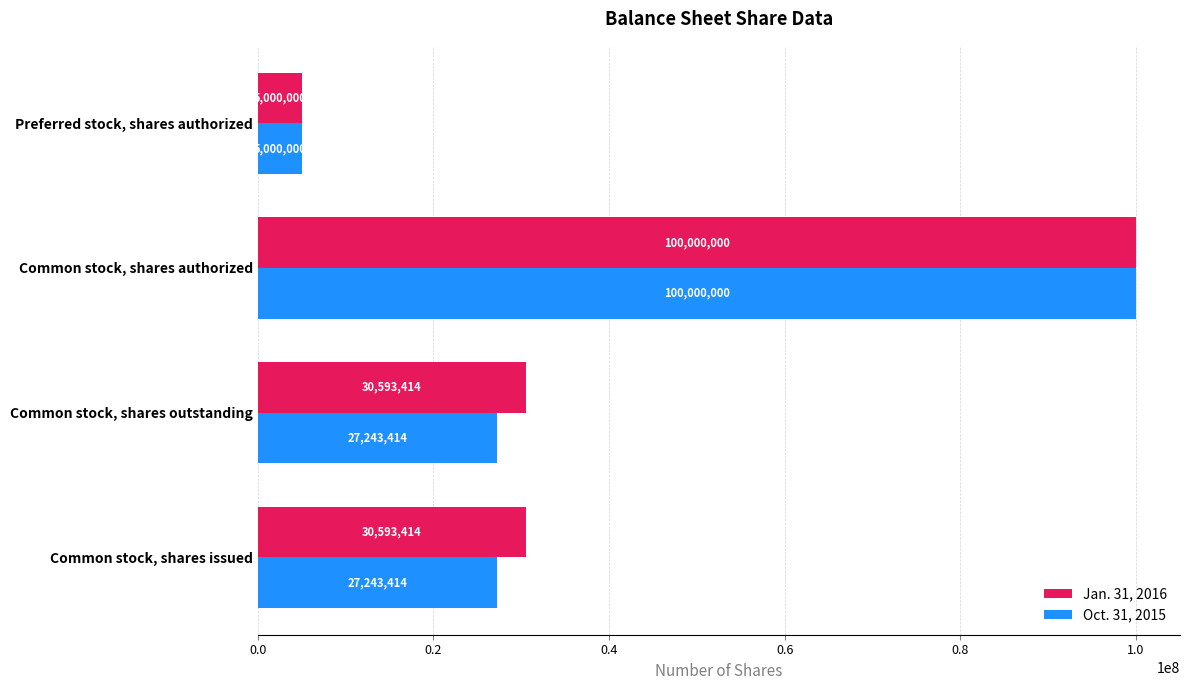

Which category has the lowest value in the Oct. 31, 2015 series?

Preferred stock, shares authorized